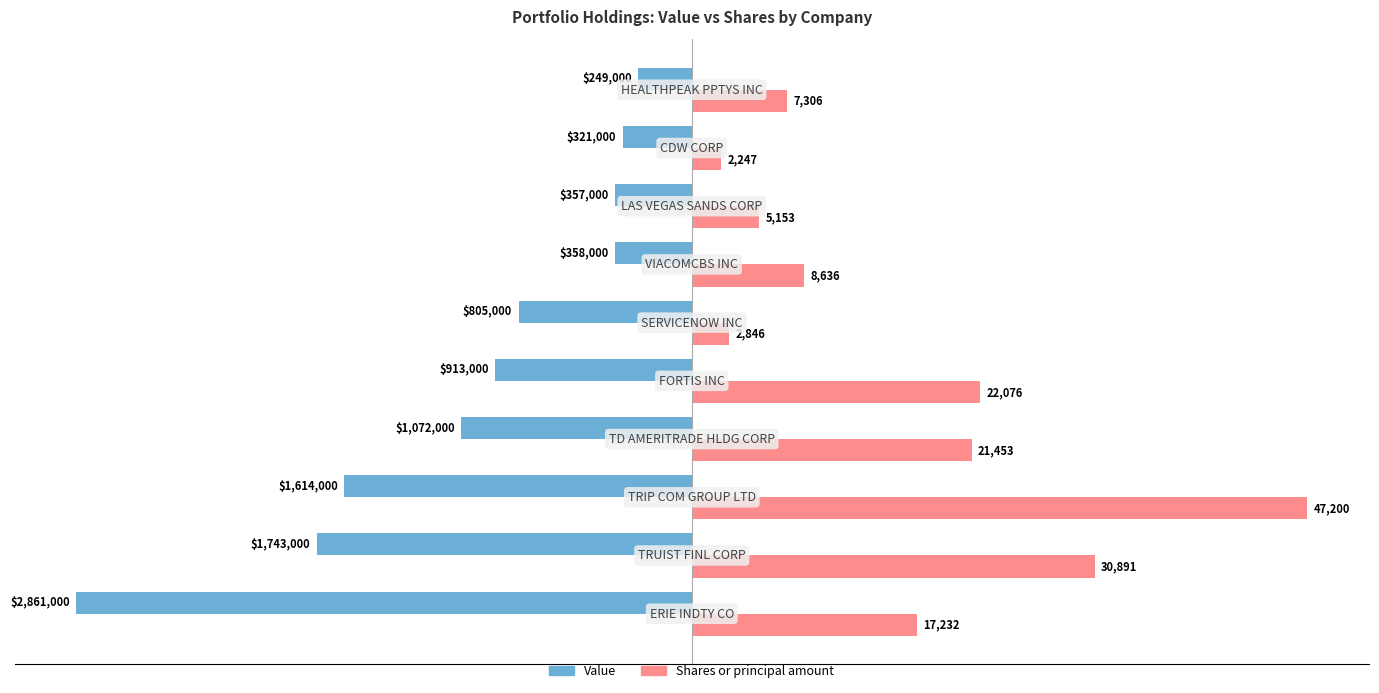

What are all the series names shown in the legend?

Value, Shares or principal amount